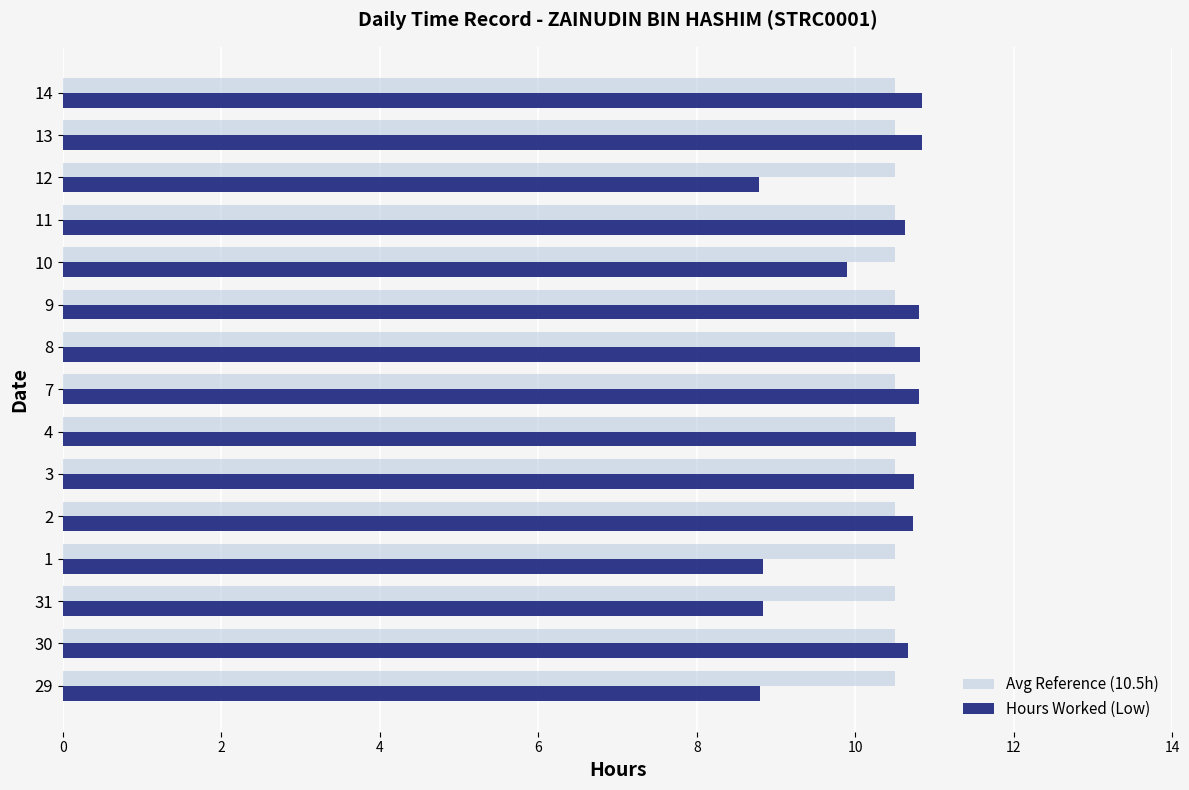

Which series has the largest range (max minus min)?

Hours Worked (Low)